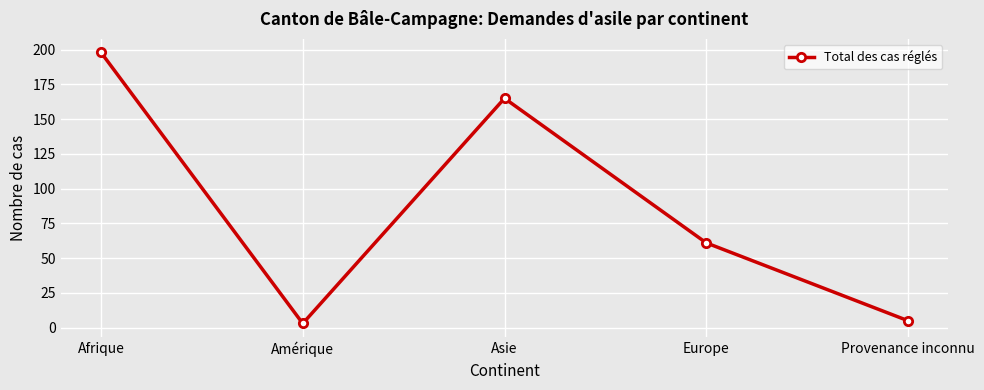

What is the sum of all values?

432